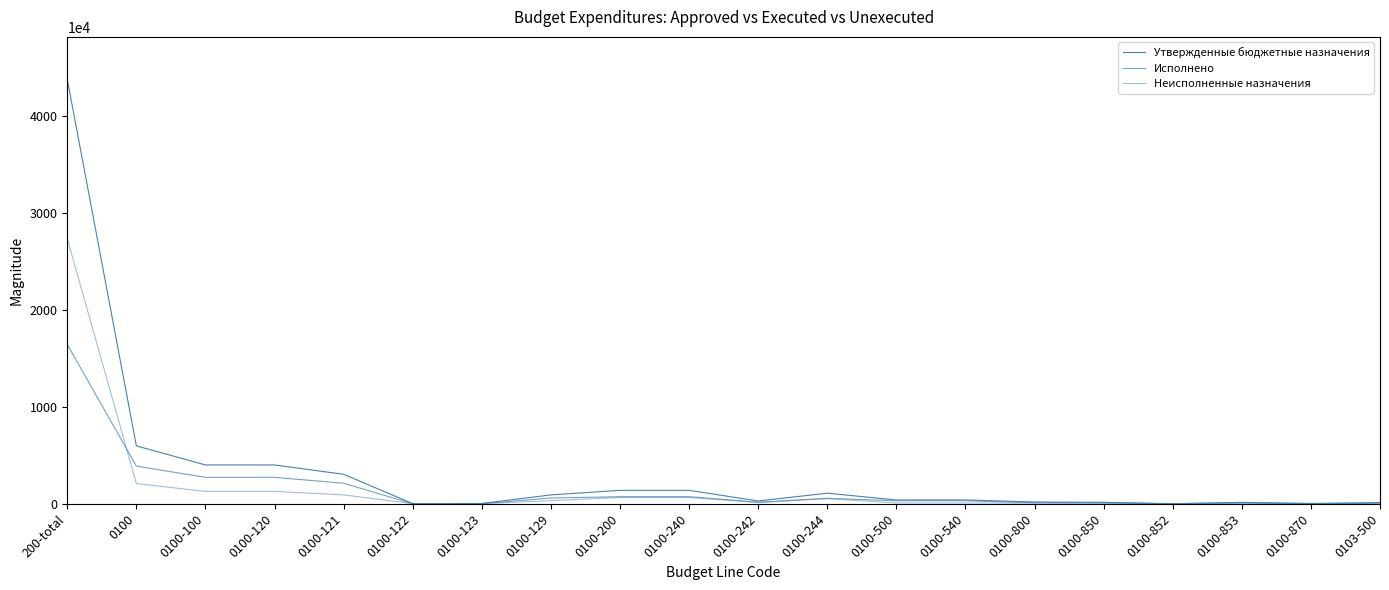

At which label does Утвержденные бюджетные назначения reach its minimum?

0100-852